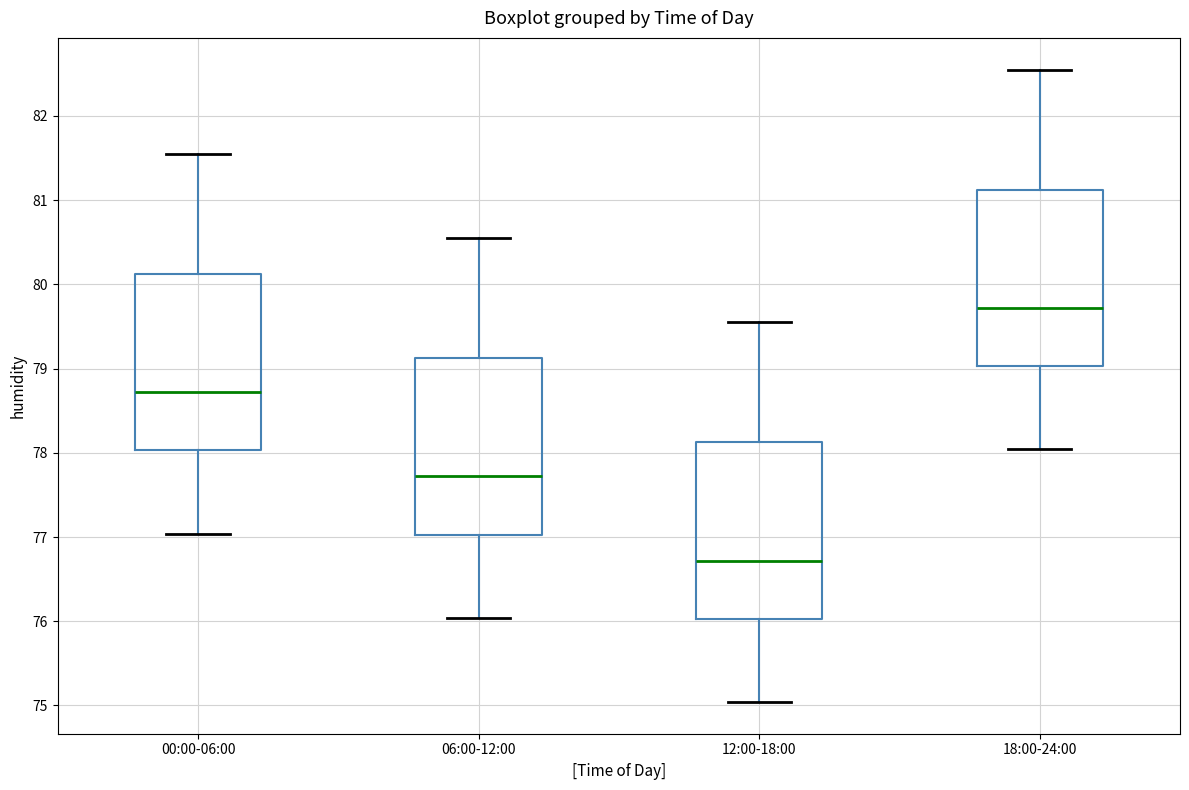

Reading left to right, transcribe this box plot: for each box, give where its median line is, the range the box spans, and where its two whiskers end, as read against the y-axis. The values are not printed on the chart, so give them approximately, as read against the axis.

00:00-06:00: median 78.7, box 78.0 to 80.1, whiskers 77.0 to 81.6
06:00-12:00: median 77.7, box 77.0 to 79.1, whiskers 76.0 to 80.6
12:00-18:00: median 76.7, box 76.0 to 78.1, whiskers 75.0 to 79.6
18:00-24:00: median 79.7, box 79.0 to 81.1, whiskers 78.0 to 82.6